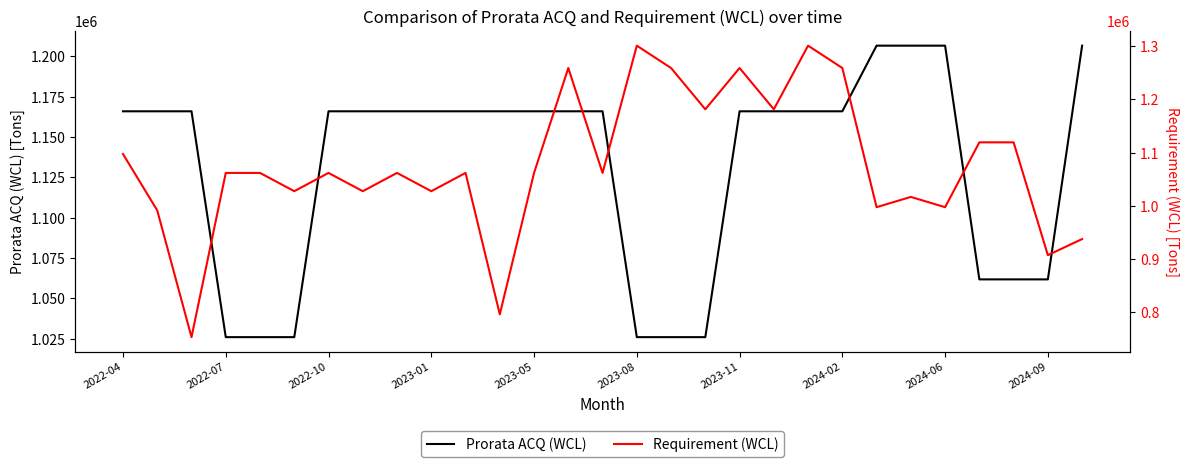

What is the value of the Prorata ACQ (WCL) point at the 14th from the left?

1165916.7